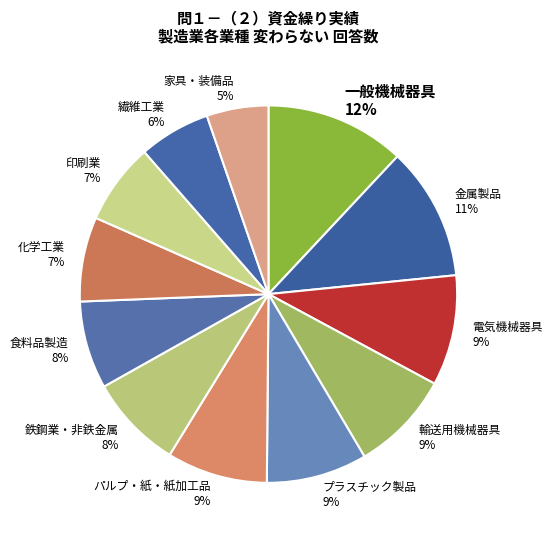

The 金属製品 11% slice represents 11% of the pie. True or false?

True